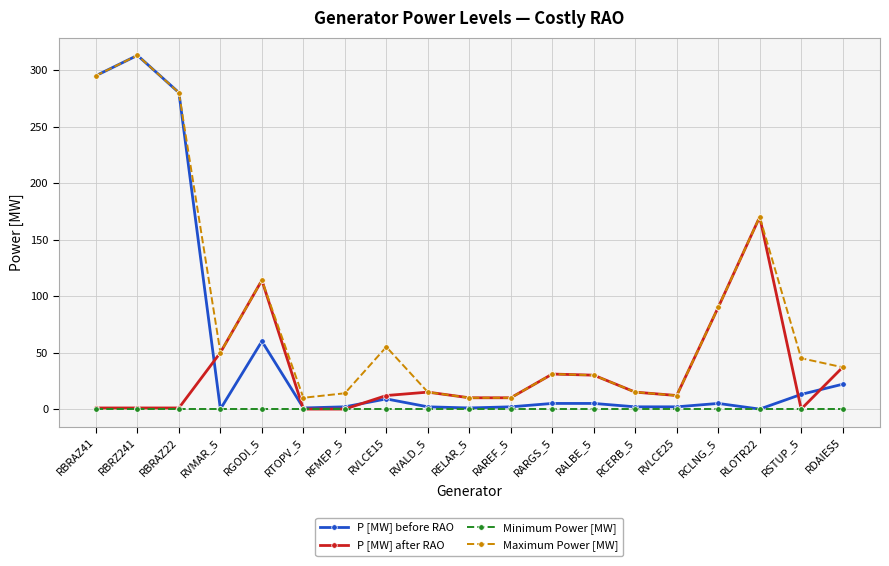

What is the difference between the P [MW] after RAO values at RVMAR_5 and RSTUP_5?

50